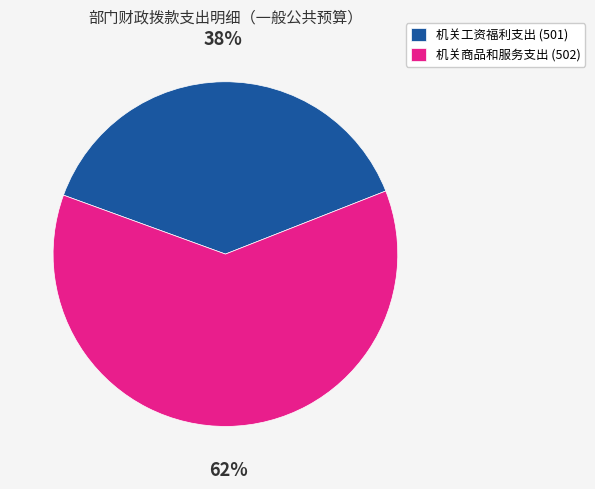

Is there any slice that represents more than half of the pie?

Yes